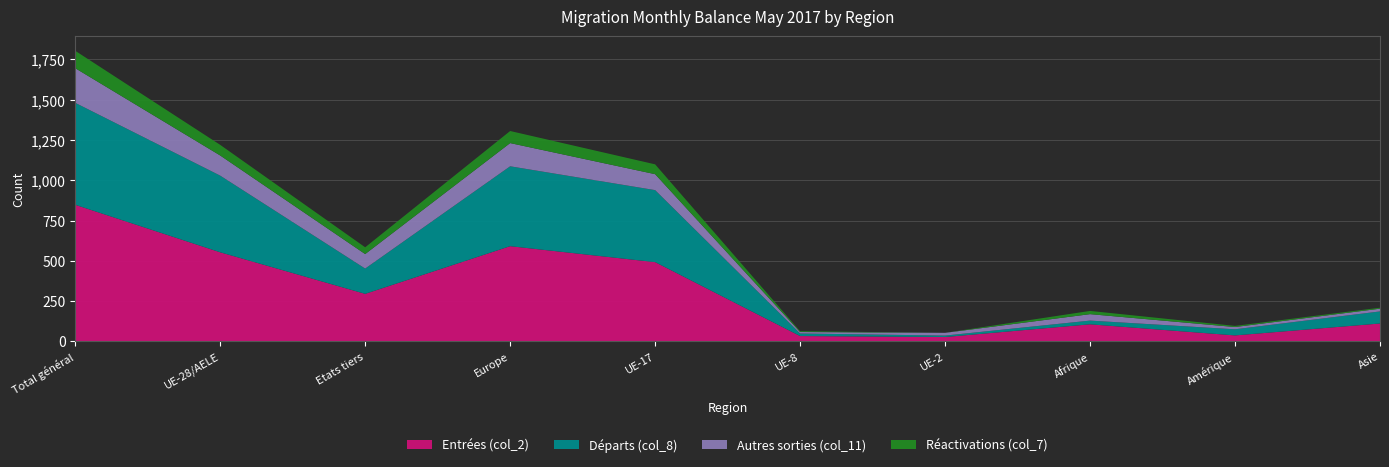

Reading left to right, list all the values displayed in this chart.

Entrées (col_2): 848	553	295	591	492	33	27	106	37	111
Départs (col_8): 633	476	157	496	447	16	9	23	38	75
Autres sorties (col_11): 215	125	90	144	99	9	17	40	14	17
Réactivations (col_7): 108	66	42	75	61	5	0	20	7	6